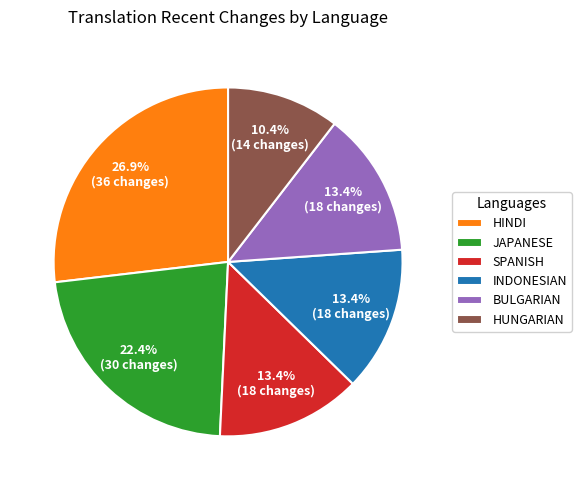

Which slice is the smallest?

HUNGARIAN